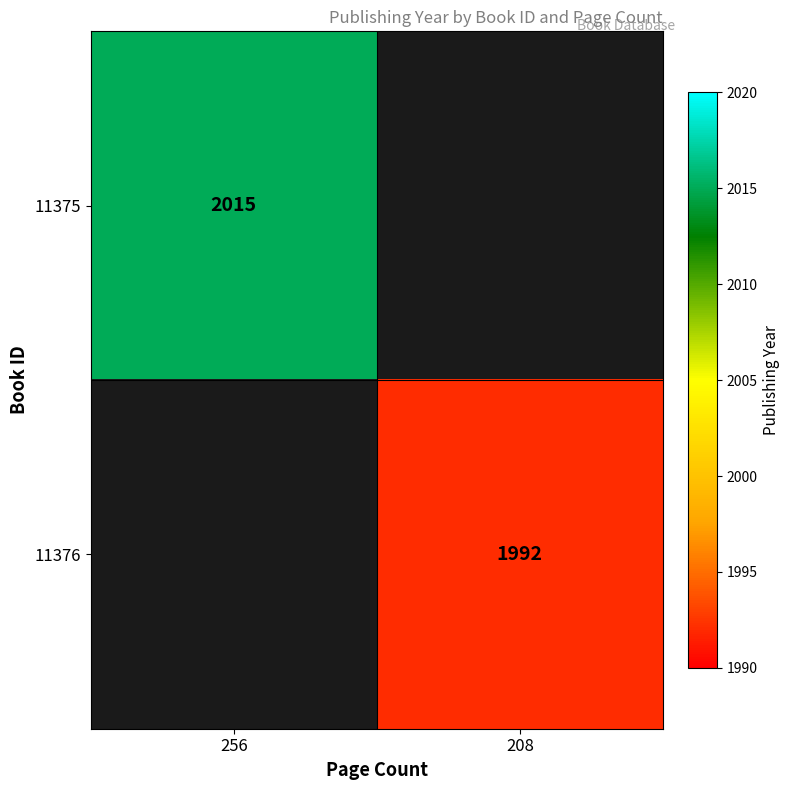

Is it true that 11376 equals 1992 at 208?

True